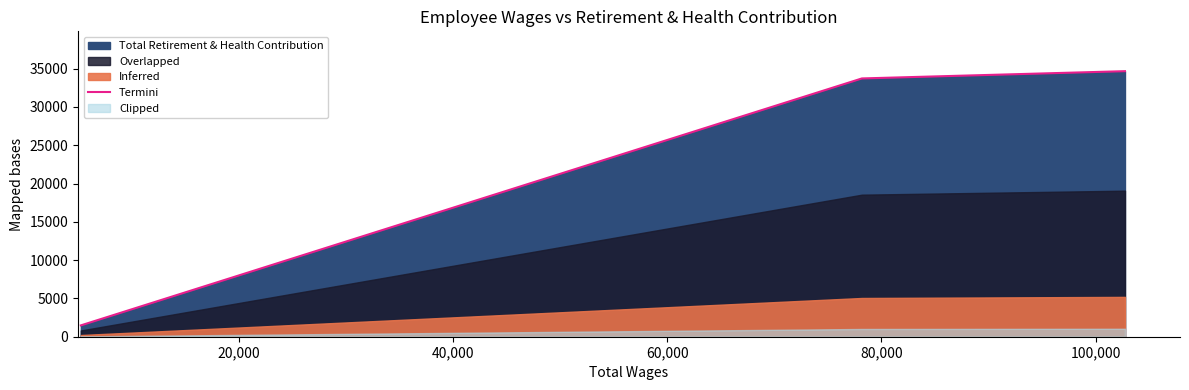

What is the highest value of the Termini series?

34679